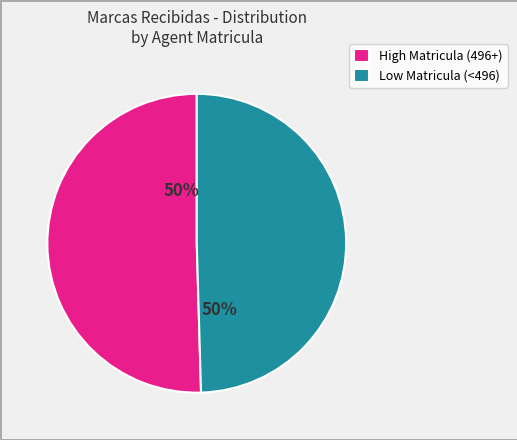

To the nearest percent, what portion does Low Matricula (<496) represent?

50%